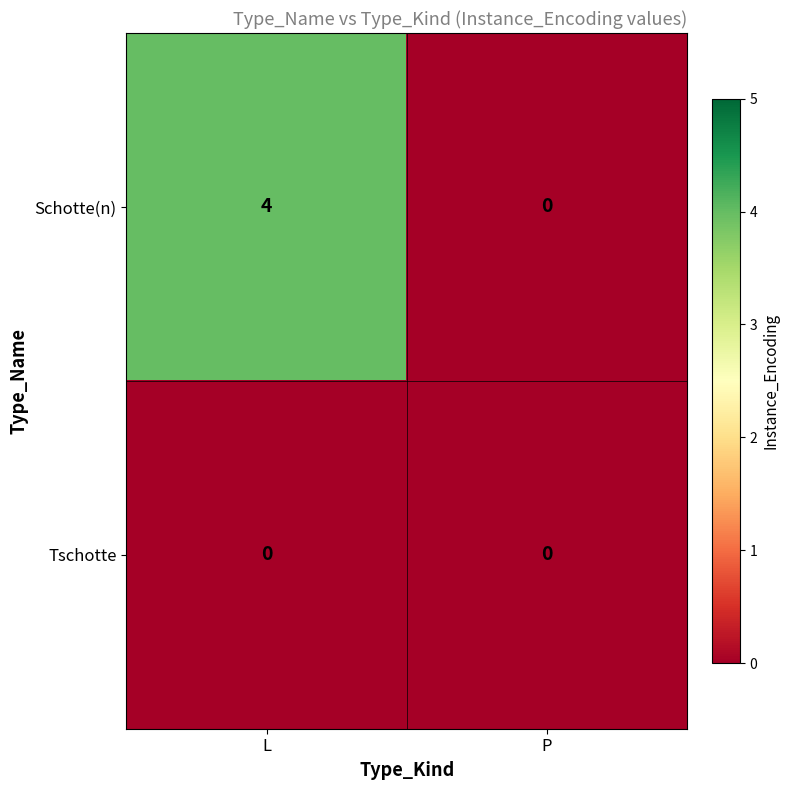

Which series changed the most between L and P?

Schotte(n)